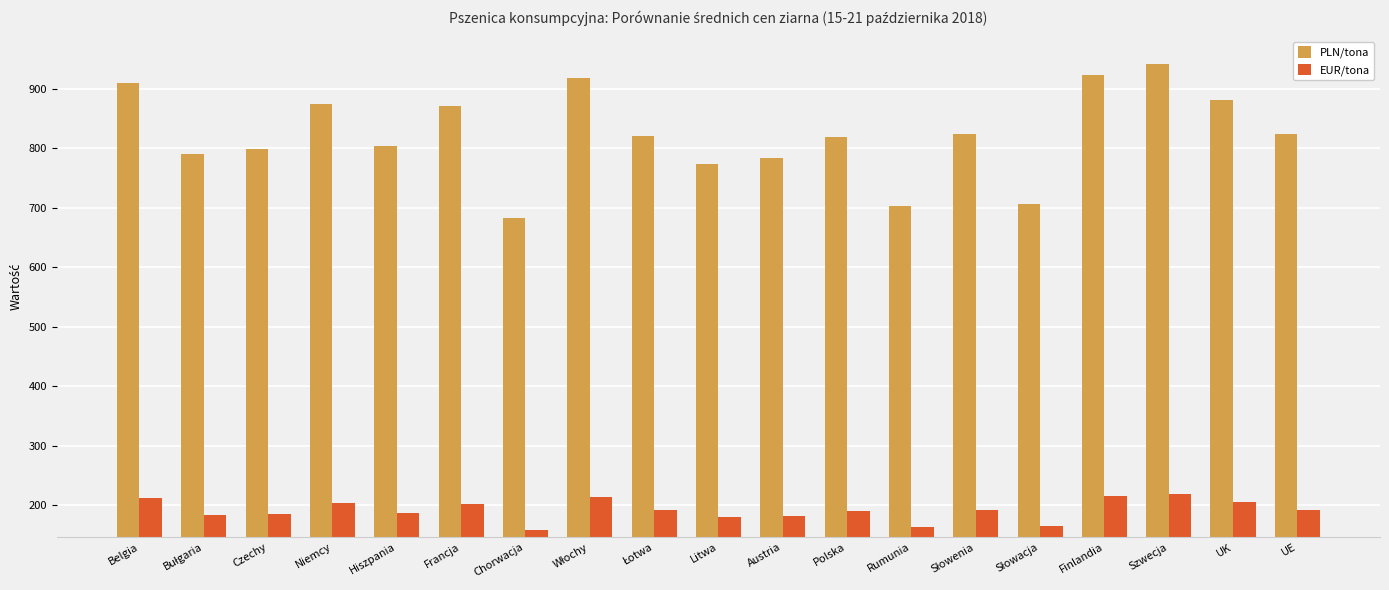

What is the difference between the second highest and second lowest values in the EUR/tona series?

51.4